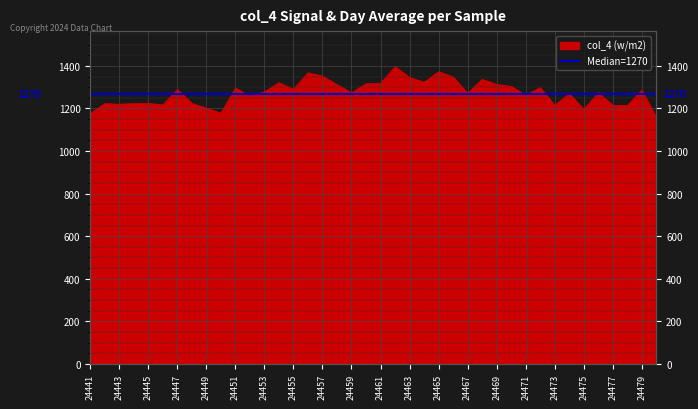

How many categories are shown in the chart?

40